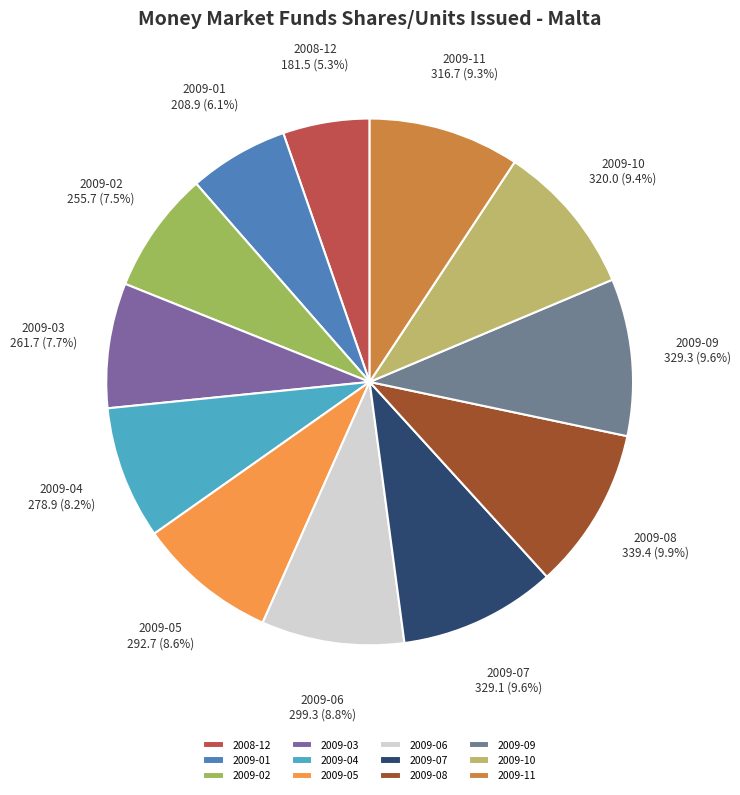

Which slice is the smallest?

2008-12